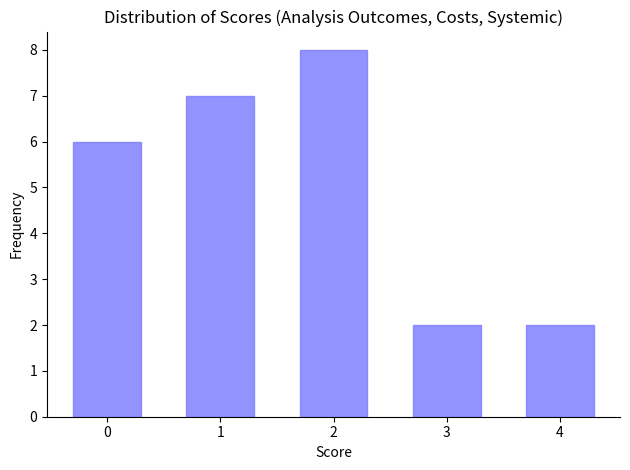

What is the height of the bar covering 2.5 to 3.5 on the x-axis? The values are not printed on the chart, so give them approximately, as read against the axis.

2